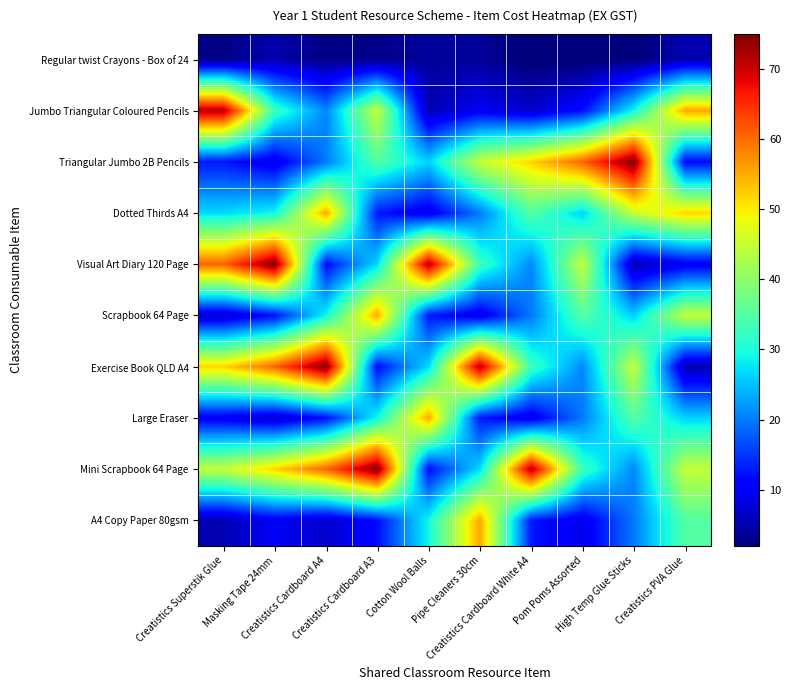

Reading left to right, extract all data points from this chart.

Regular twist Crayons - Box of 24: Creatistics Superstik Glue=2.6	Masking Tape 24mm=5.0	Creatistics Cardboard A4=2.5	Creatistics Cardboard A3=2.9	Cotton Wool Balls=4.0	Pipe Cleaners 30cm=3.8	Creatistics Cardboard White A4=1.4	Pom Poms Assorted=1.1	High Temp Glue Sticks=1.5	Creatistics PVA Glue=5.2
Jumbo Triangular Coloured Pencils: Creatistics Superstik Glue=71.7	Masking Tape 24mm=32.9	Creatistics Cardboard A4=20.9	Creatistics Cardboard A3=44.9	Cotton Wool Balls=5.2	Pipe Cleaners 30cm=9.8	Creatistics Cardboard White A4=7.0	Pom Poms Assorted=12.0	High Temp Glue Sticks=29.1	Creatistics PVA Glue=55.4
Triangular Jumbo 2B Pencils: Creatistics Superstik Glue=12.7	Masking Tape 24mm=9.0	Creatistics Cardboard A4=19.9	Creatistics Cardboard A3=35.0	Cotton Wool Balls=26.2	Pipe Cleaners 30cm=44.9	Creatistics Cardboard White A4=51.9	Pom Poms Assorted=60.6	High Temp Glue Sticks=75.0	Creatistics PVA Glue=11.7
Dotted Thirds A4: Creatistics Superstik Glue=26.9	Masking Tape 24mm=29.1	Creatistics Cardboard A4=55.4	Creatistics Cardboard A3=12.7	Cotton Wool Balls=9.0	Pipe Cleaners 30cm=19.9	Creatistics Cardboard White A4=35.0	Pom Poms Assorted=26.2	High Temp Glue Sticks=44.9	Creatistics PVA Glue=51.9
Visual Art Diary 120 Page: Creatistics Superstik Glue=60.6	Masking Tape 24mm=75.0	Creatistics Cardboard A4=11.7	Creatistics Cardboard A3=26.9	Cotton Wool Balls=71.7	Pipe Cleaners 30cm=32.9	Creatistics Cardboard White A4=20.9	Pom Poms Assorted=44.9	High Temp Glue Sticks=5.2	Creatistics PVA Glue=9.8
Scrapbook 64 Page: Creatistics Superstik Glue=7.0	Masking Tape 24mm=12.0	Creatistics Cardboard A4=29.1	Creatistics Cardboard A3=55.4	Cotton Wool Balls=12.7	Pipe Cleaners 30cm=9.0	Creatistics Cardboard White A4=19.9	Pom Poms Assorted=35.0	High Temp Glue Sticks=26.2	Creatistics PVA Glue=44.9
Exercise Book QLD A4: Creatistics Superstik Glue=51.9	Masking Tape 24mm=60.6	Creatistics Cardboard A4=75.0	Creatistics Cardboard A3=11.7	Cotton Wool Balls=26.9	Pipe Cleaners 30cm=71.7	Creatistics Cardboard White A4=32.9	Pom Poms Assorted=20.9	High Temp Glue Sticks=44.9	Creatistics PVA Glue=5.2
Large Eraser: Creatistics Superstik Glue=9.8	Masking Tape 24mm=7.0	Creatistics Cardboard A4=12.0	Creatistics Cardboard A3=29.1	Cotton Wool Balls=55.4	Pipe Cleaners 30cm=12.7	Creatistics Cardboard White A4=9.0	Pom Poms Assorted=19.9	High Temp Glue Sticks=35.0	Creatistics PVA Glue=26.2
Mini Scrapbook 64 Page: Creatistics Superstik Glue=44.9	Masking Tape 24mm=51.9	Creatistics Cardboard A4=60.6	Creatistics Cardboard A3=75.0	Cotton Wool Balls=11.7	Pipe Cleaners 30cm=26.9	Creatistics Cardboard White A4=71.7	Pom Poms Assorted=32.9	High Temp Glue Sticks=20.9	Creatistics PVA Glue=44.9
A4 Copy Paper 80gsm: Creatistics Superstik Glue=5.2	Masking Tape 24mm=9.8	Creatistics Cardboard A4=7.0	Creatistics Cardboard A3=12.0	Cotton Wool Balls=29.1	Pipe Cleaners 30cm=55.4	Creatistics Cardboard White A4=12.7	Pom Poms Assorted=9.0	High Temp Glue Sticks=19.9	Creatistics PVA Glue=35.0